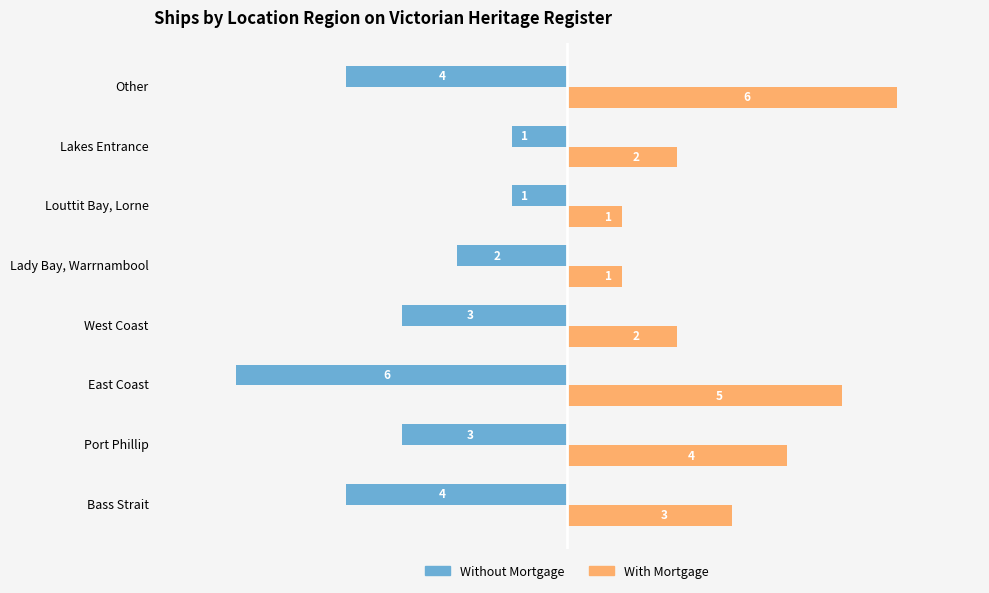

What is the maximum value shown in the chart?

6